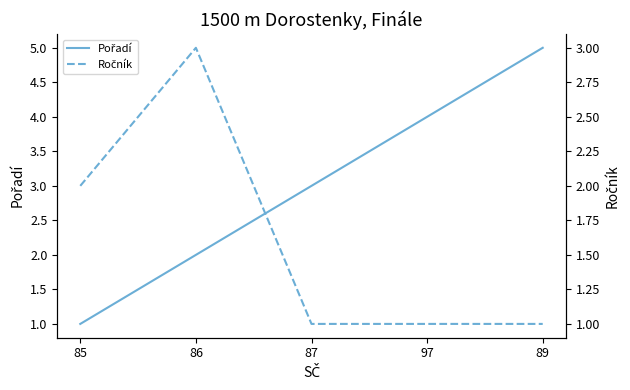

Read the Ročník value at 87.

1